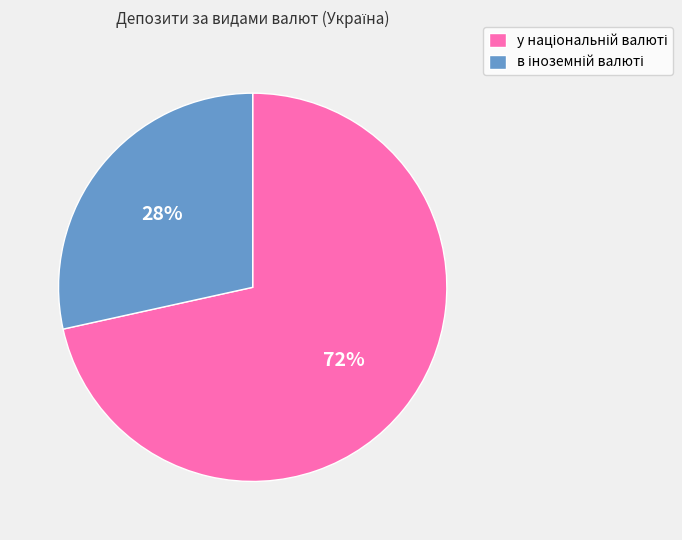

To the nearest percent, what is the average slice percentage?

50%